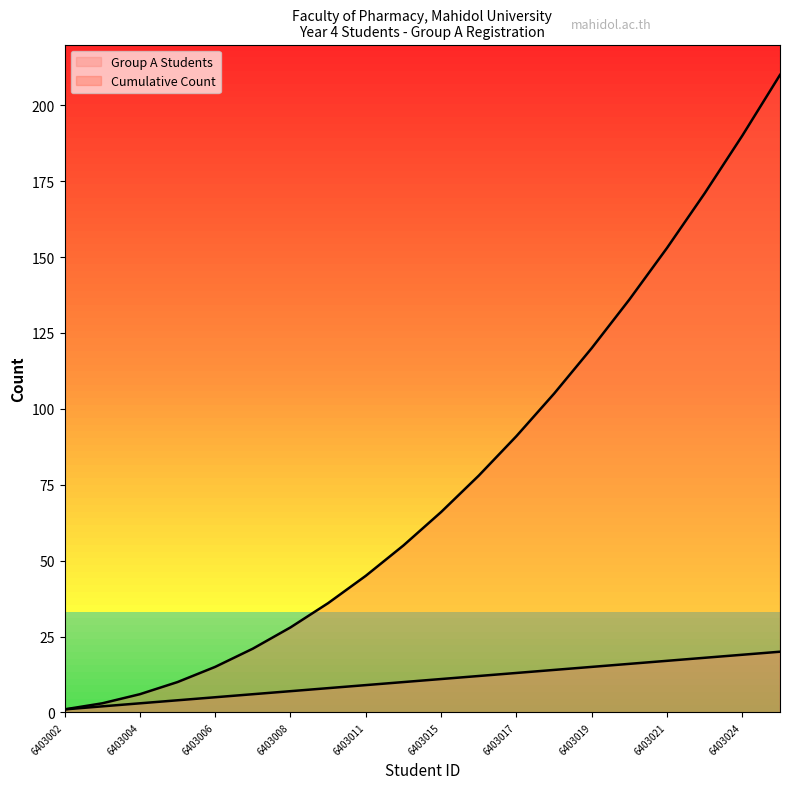

Which label corresponds to the largest value in the chart?

6403025